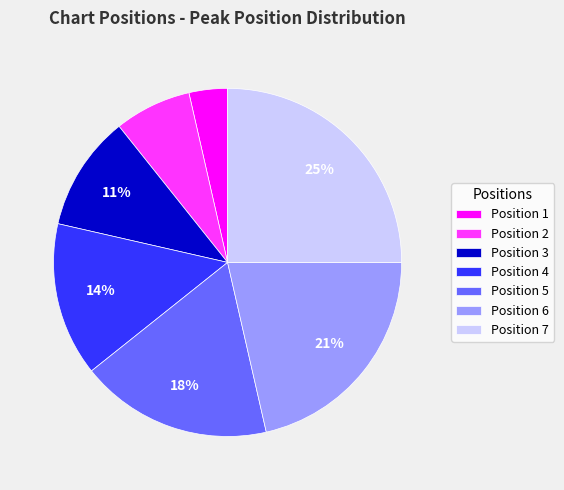

Combined, do Position 1 and Position 2 account for over 50%?

No